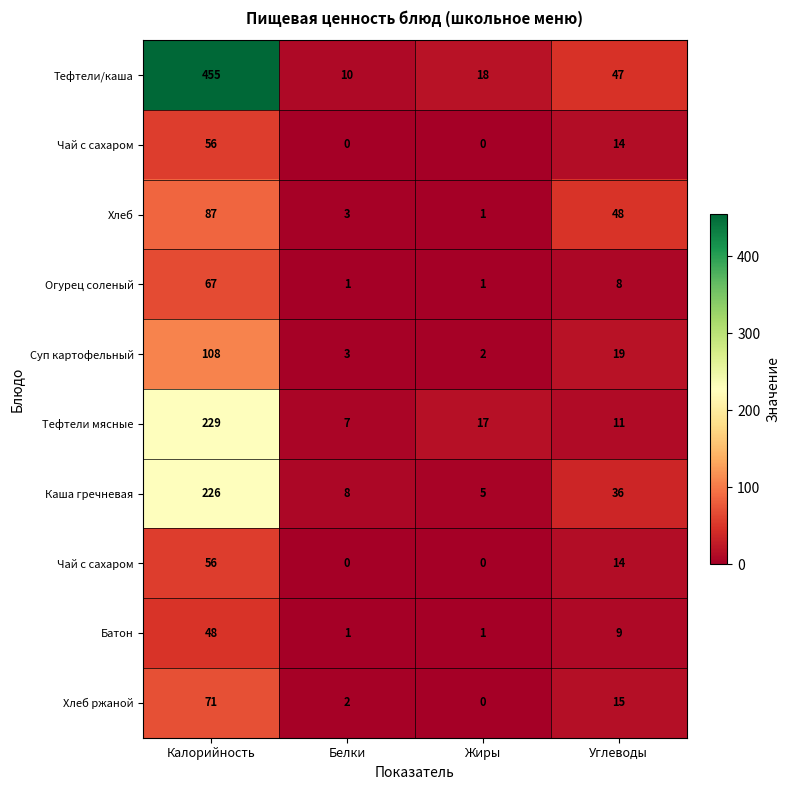

How many categories are shown in the chart?

4